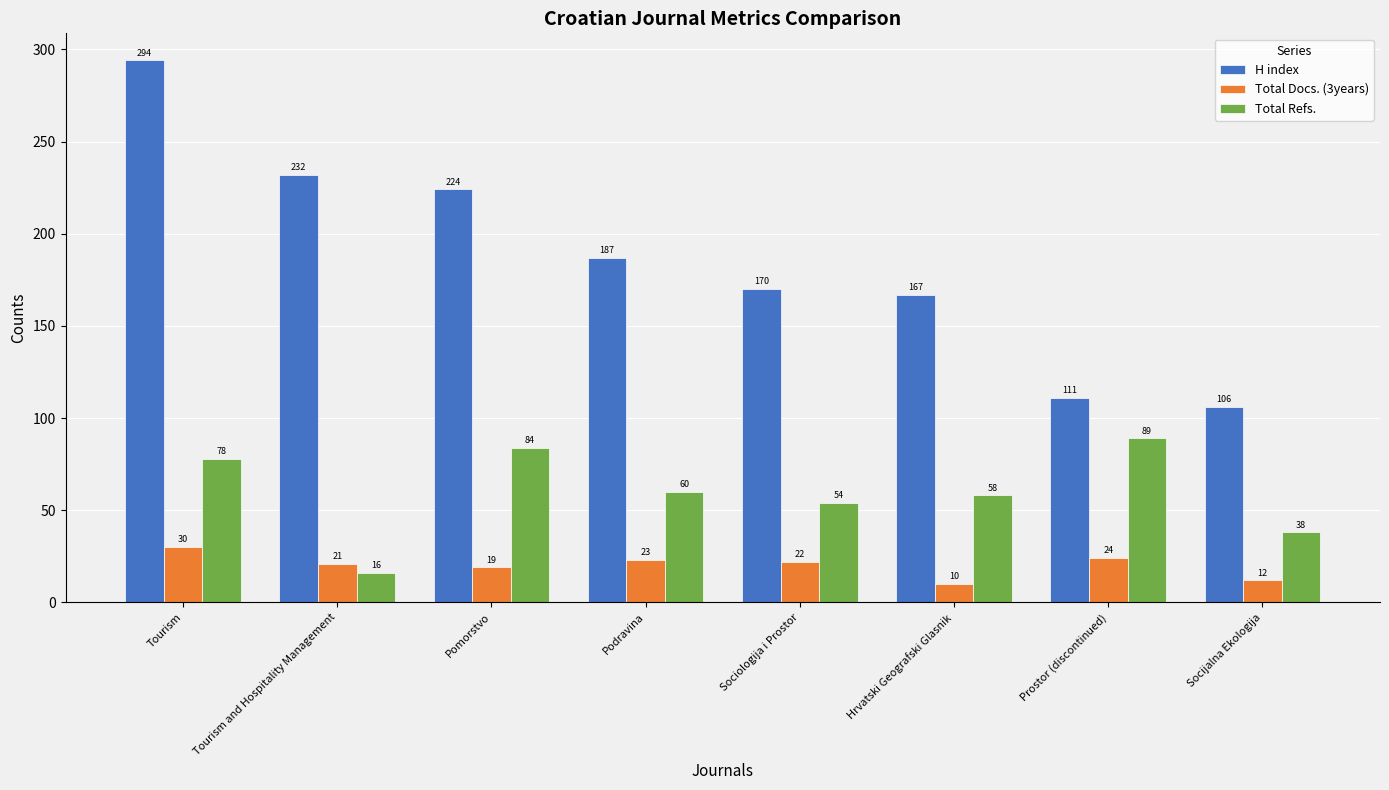

What is the sum of the Total Docs. (3years) values at Tourism and Hospitality Management and Prostor (discontinued)?

45